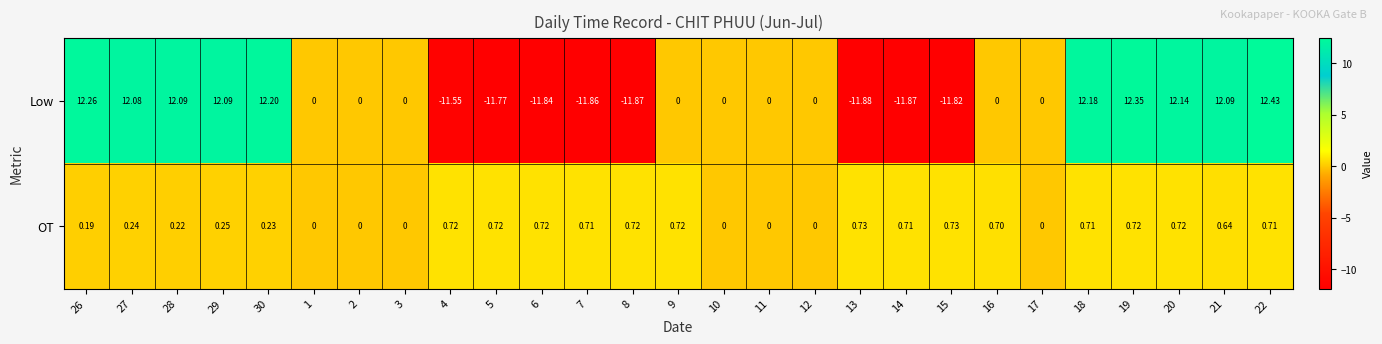

Between 4 and 12, which series saw the biggest shift?

Low